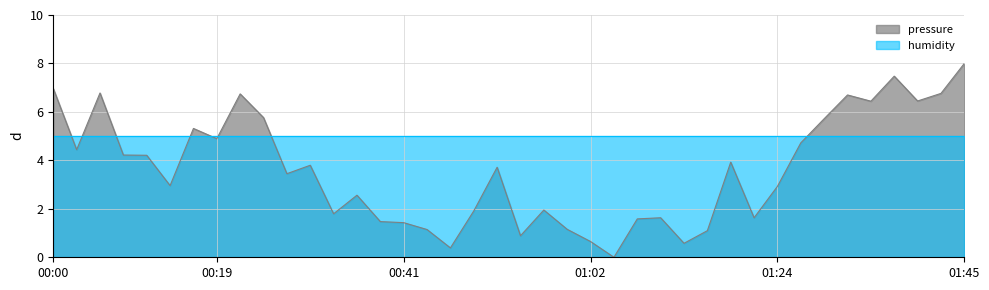

Is it true that the value at 00:33 is 1.8?

True